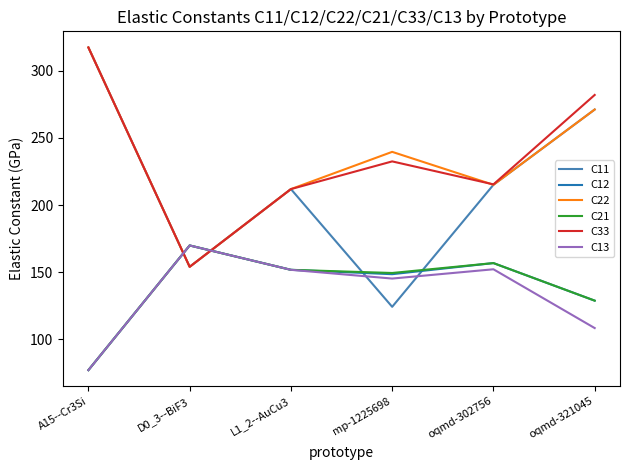

What is the total value across all series at mp-1225698?

1039.3